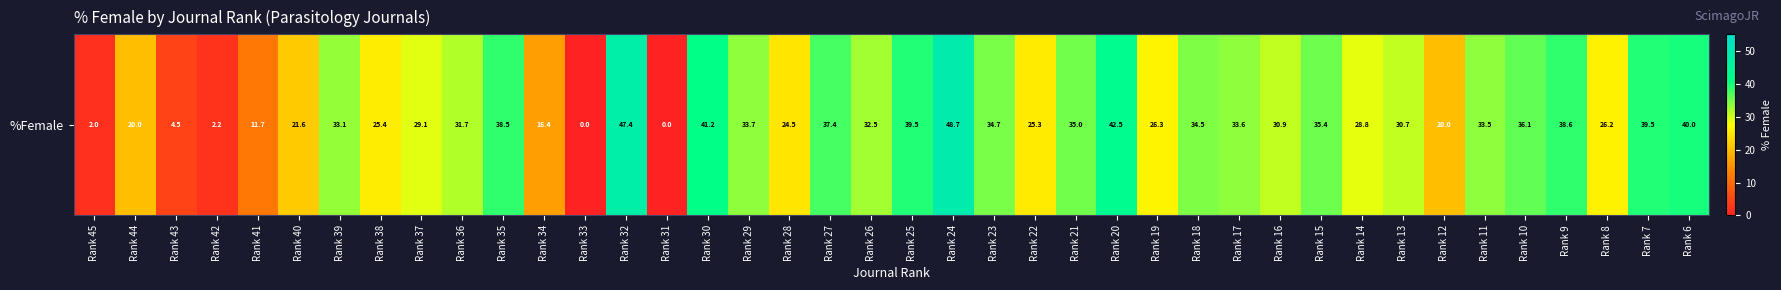

The chart shows a value of 0.0 at Rank 33. True or false?

True